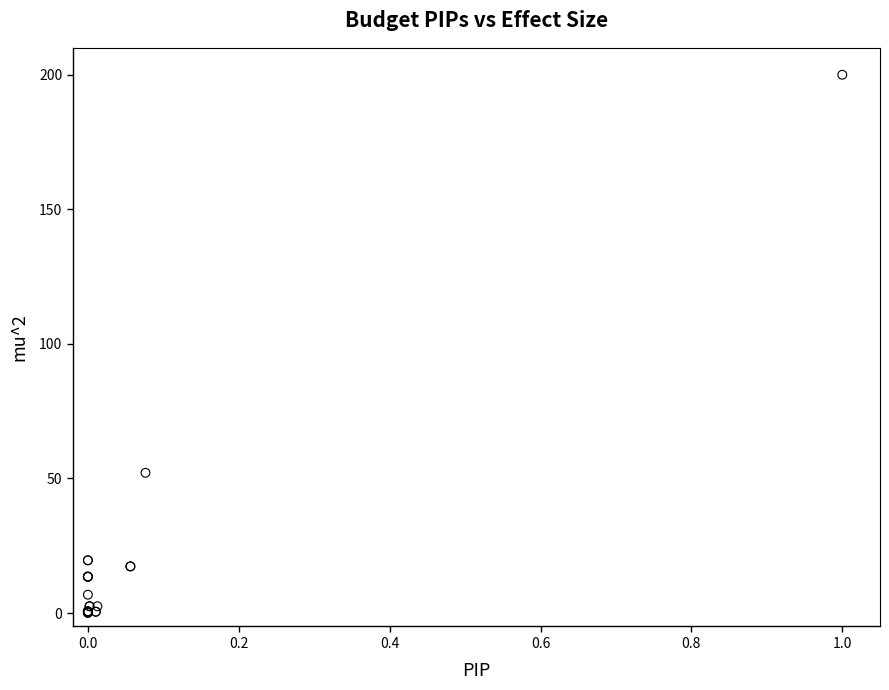

What Y value in the scatter plot is closest to 100?

52.1